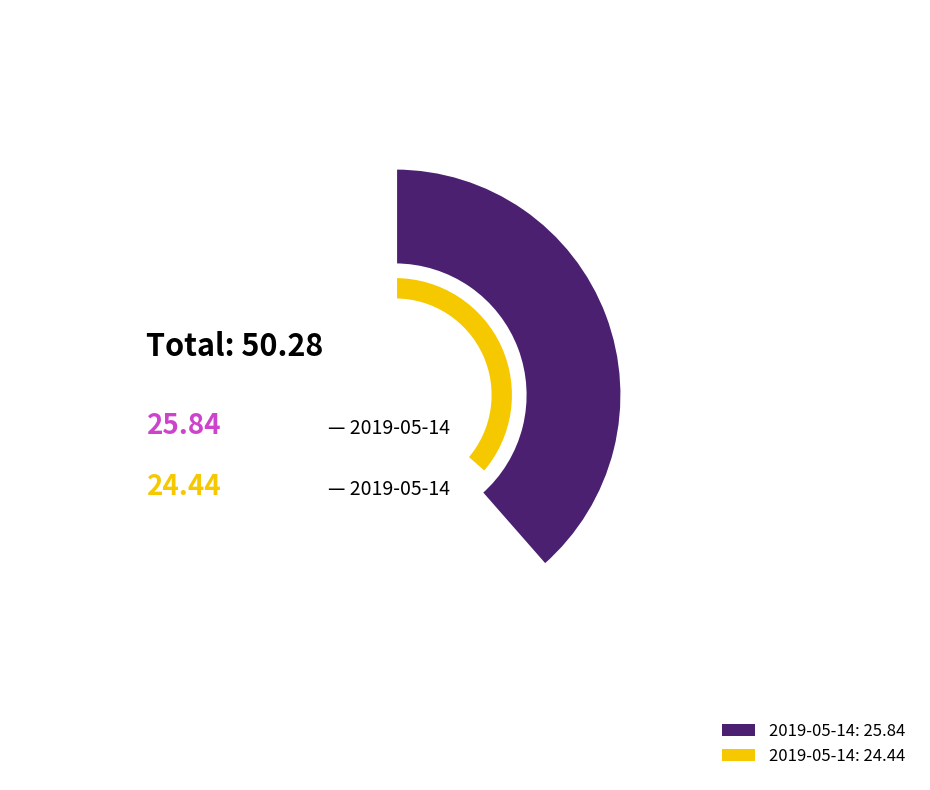

True or false: 2019-05-14T15:28:51.262Z accounts for 49% of the total.

True